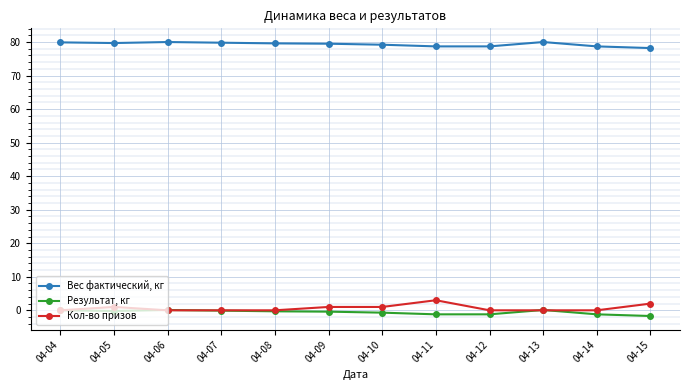

True or false: Вес фактический, кг has more than 0 points higher than both neighbors.

True